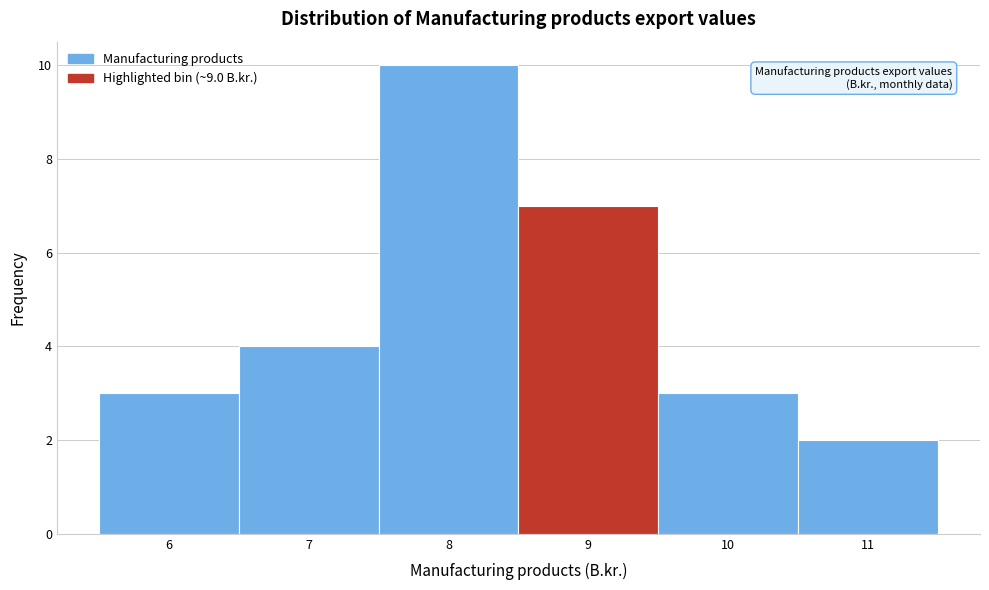

Reading left to right, extract all data points from this chart.

3	4	10	7	3	2